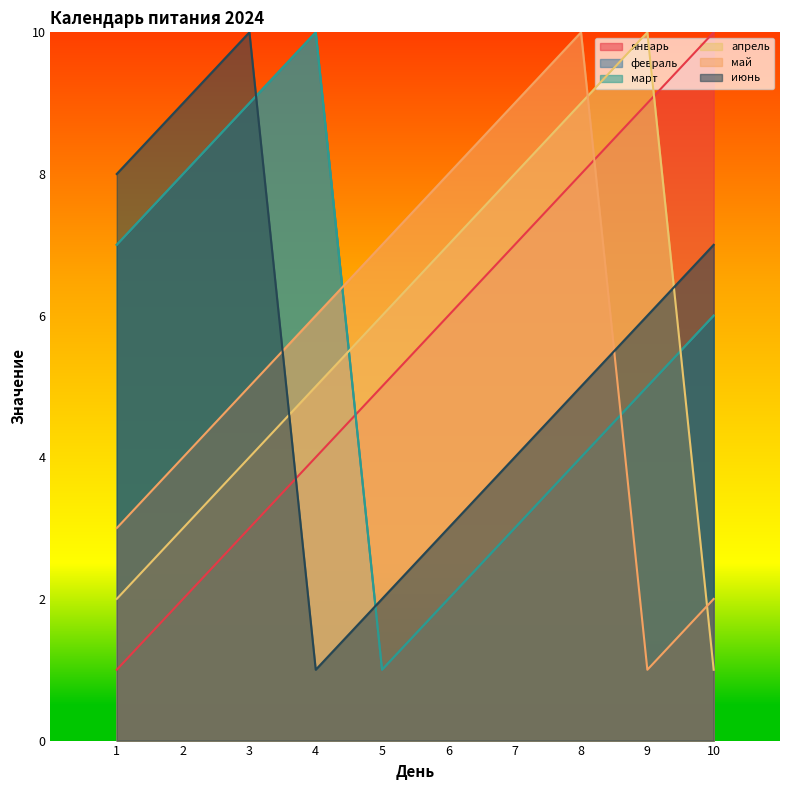

Where do февраль and май first cross each other?

4 and 5